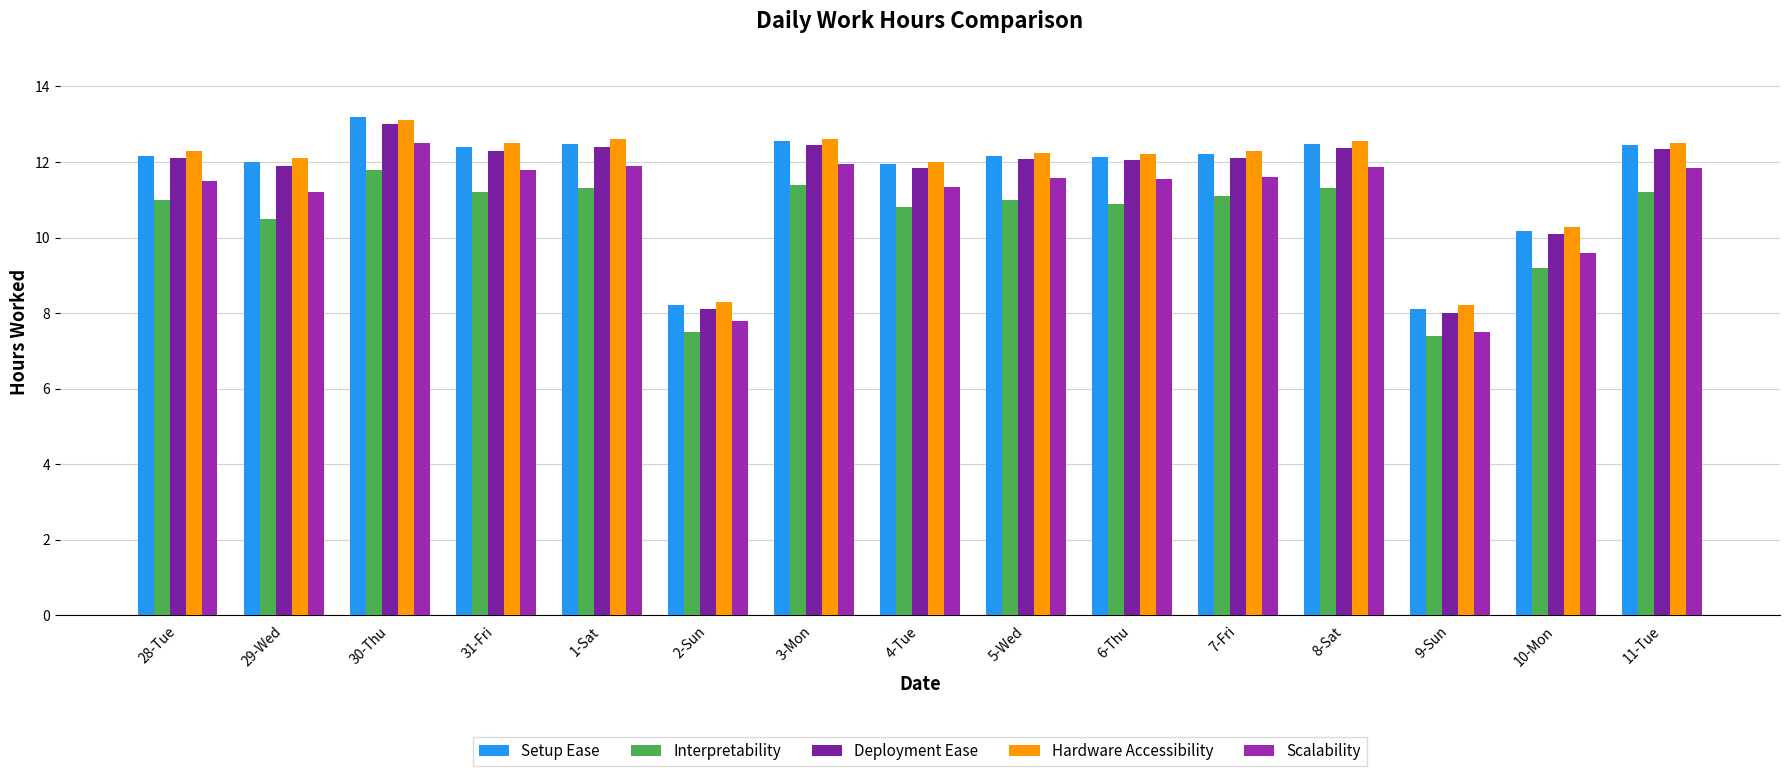

Which category has the lowest value in the Deployment Ease series?

9-Sun